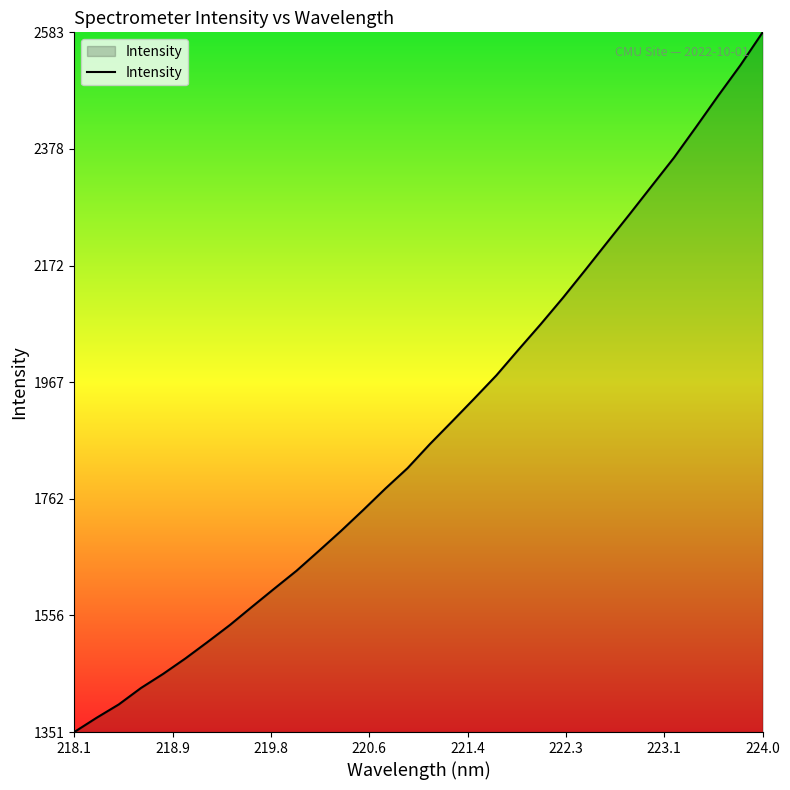

What is the smallest value displayed?

1351.6